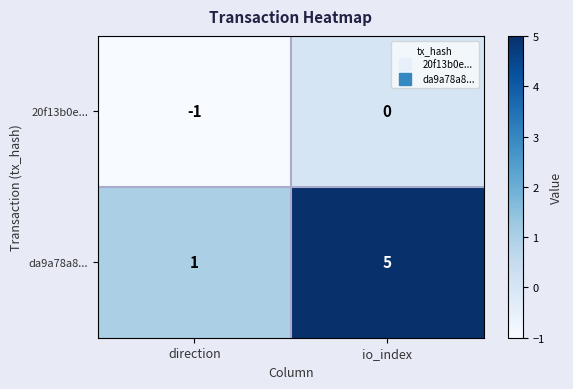

What is the sum of the da9a78a8... values at io_index and direction?

6